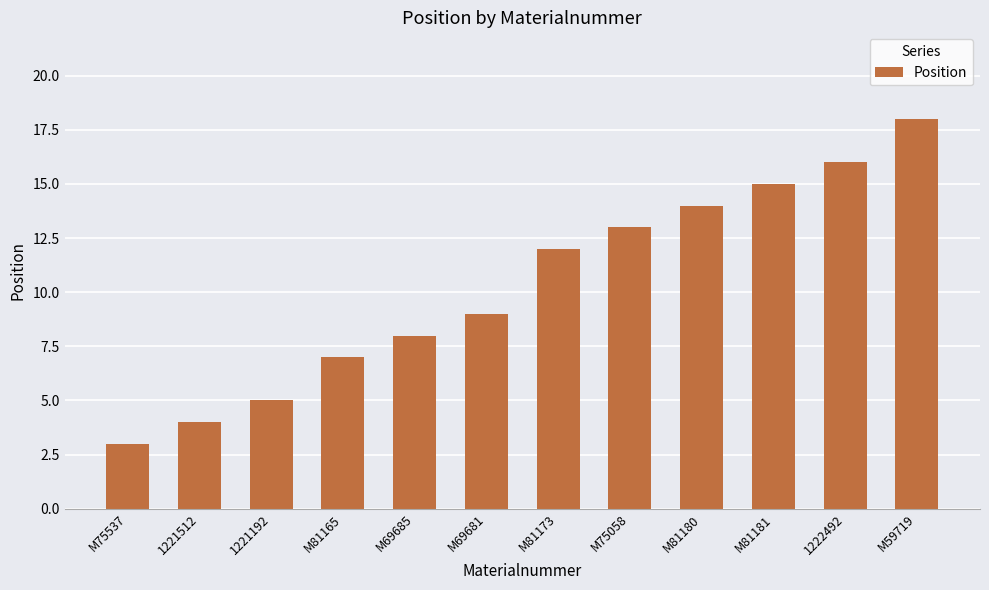

Rank the categories by value from lowest to highest.

M75537, 1221512, 1221192, M81165, M69685, M69681, M81173, M75058, M81180, M81181, 1222492, M59719